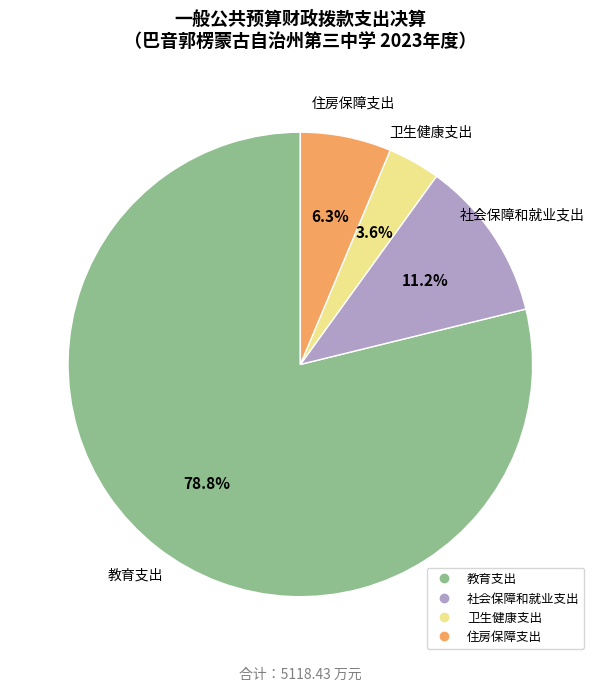

To the nearest percent, what portion does 住房保障支出 represent?

6%